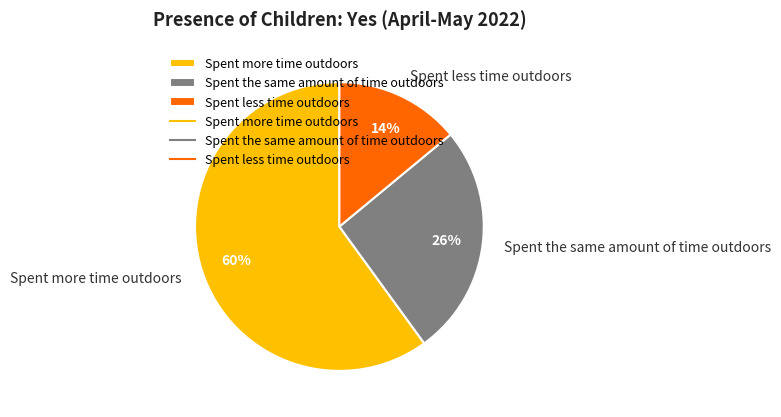

Is the sum of Spent the same amount of time outdoors and Spent less time outdoors greater than half?

No